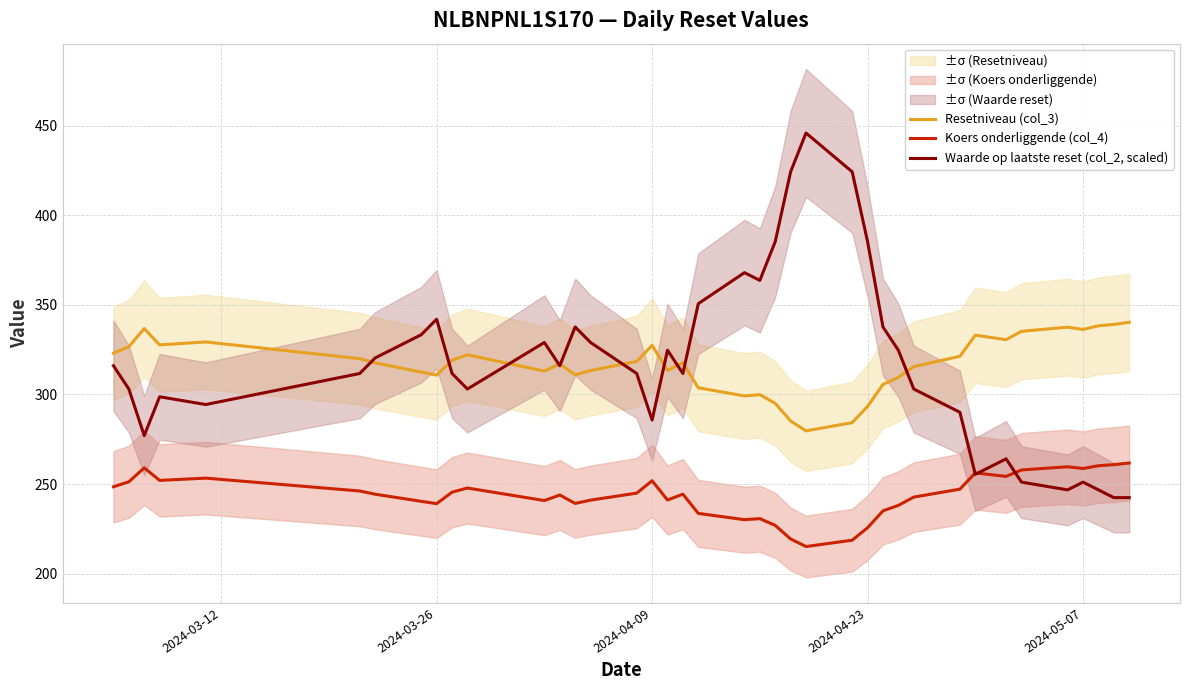

What is the value of the Koers onderliggende (col_4) point at the 32nd from the left?

256.2